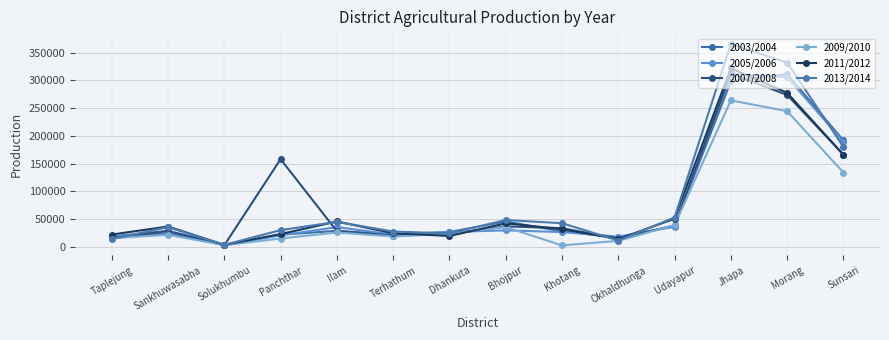

What is the difference between the second highest and minimum values in the 2011/2012 series?

274046